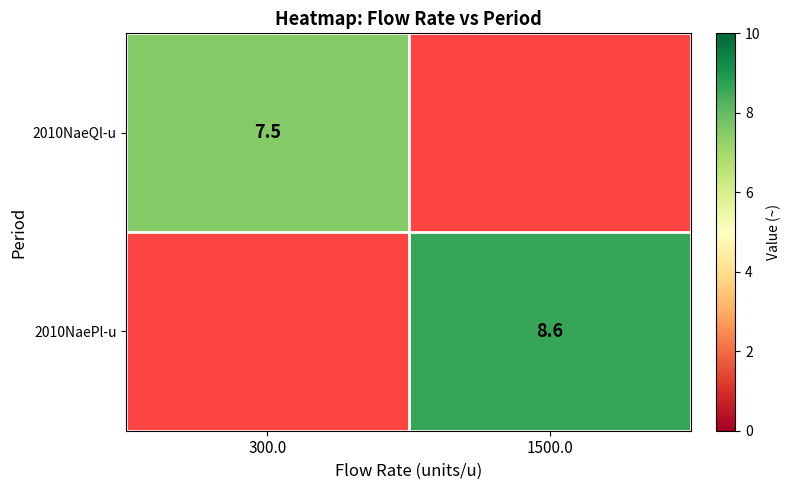

At how many categories does at least one series exceed 8?

1